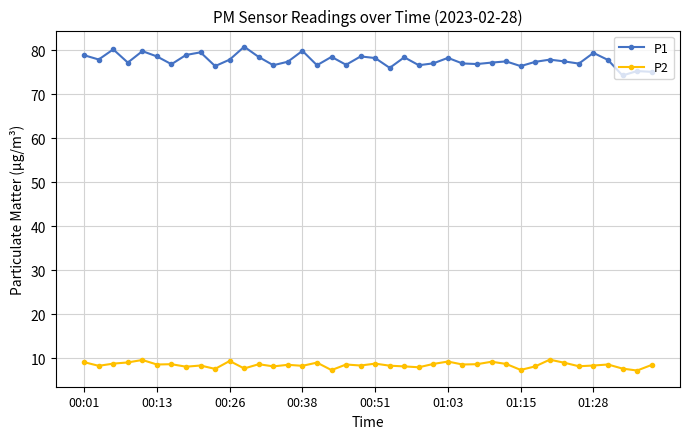

What is the minimum value shown in the chart?

7.2